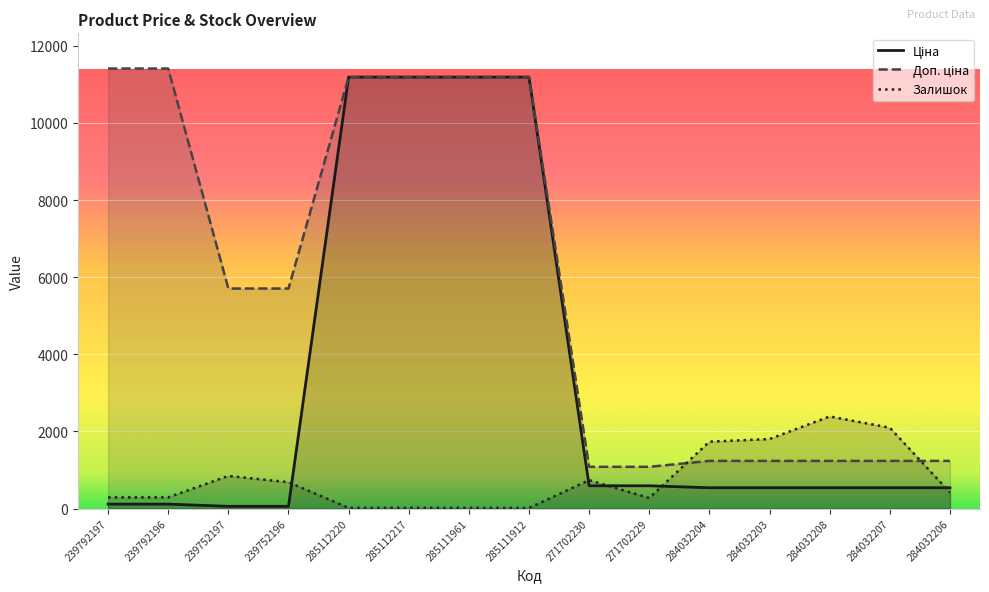

At 284032207, list the series in order from smallest to largest.

Ціна, Доп. ціна, Залишок